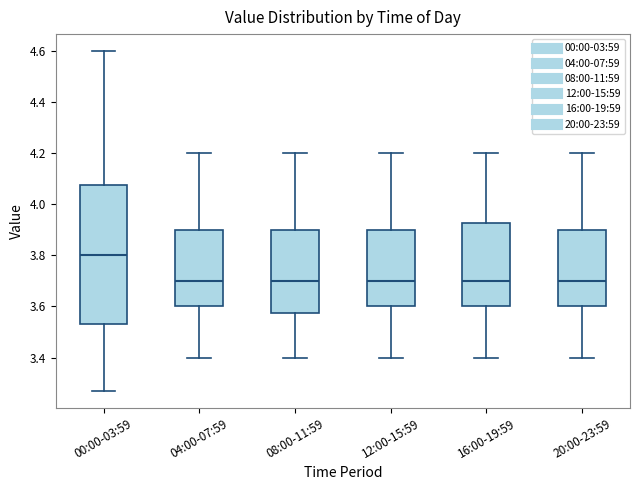

Which box's median line is the highest?

00:00-03:59